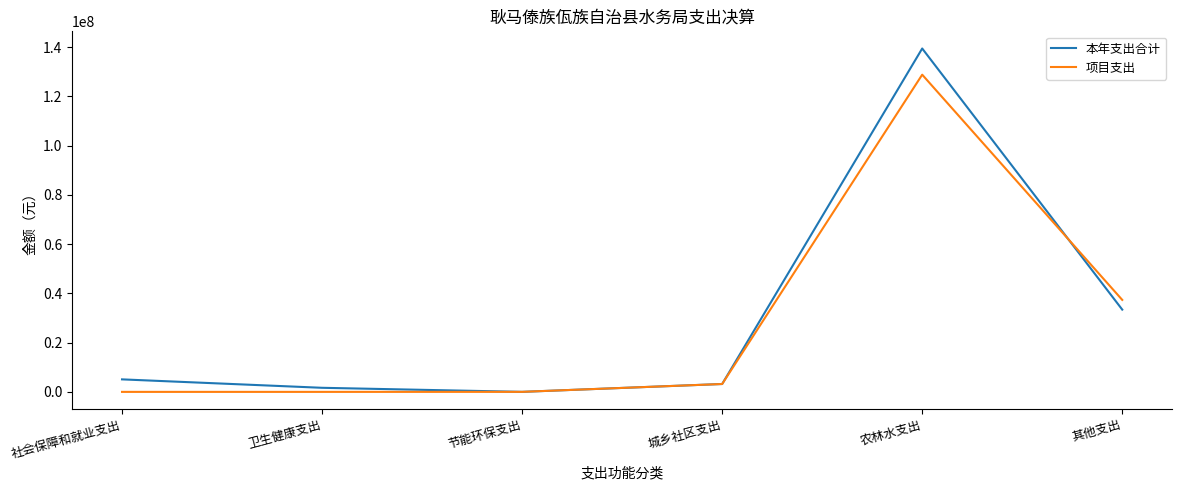

How many distinct data groups are displayed?

2